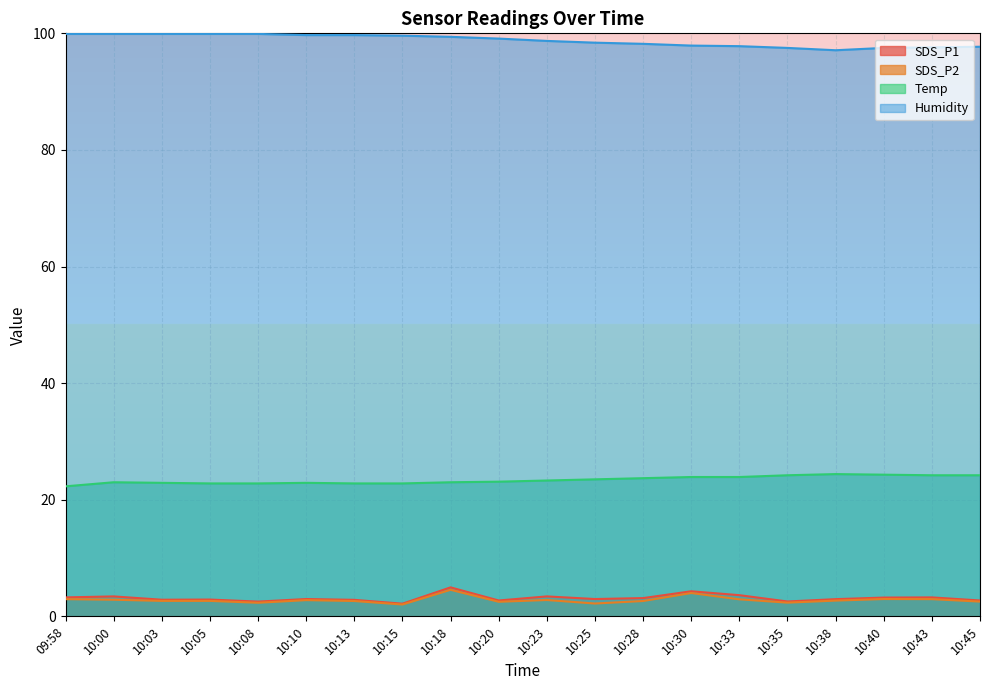

How many categories are shown in the chart?

20